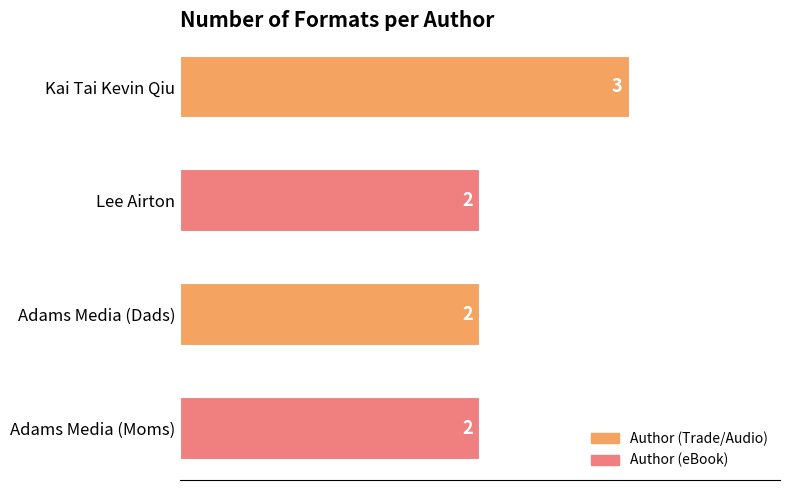

What position from the bottom is Lee Airton?

3